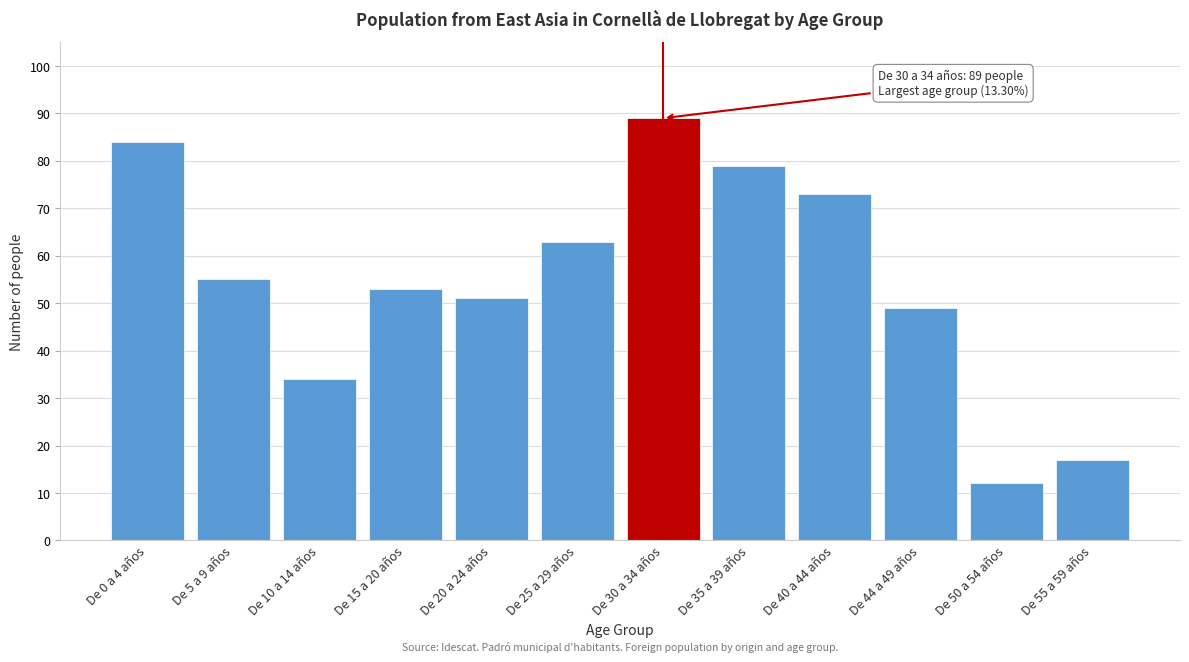

Reading left to right, what are all the values shown in this chart?

De 0 a 4 años=84	De 5 a 9 años=55	De 10 a 14 años=34	De 15 a 20 años=53	De 20 a 24 años=51	De 25 a 29 años=63	De 30 a 34 años=89	De 35 a 39 años=79	De 40 a 44 años=73	De 44 a 49 años=49	De 50 a 54 años=12	De 55 a 59 años=17